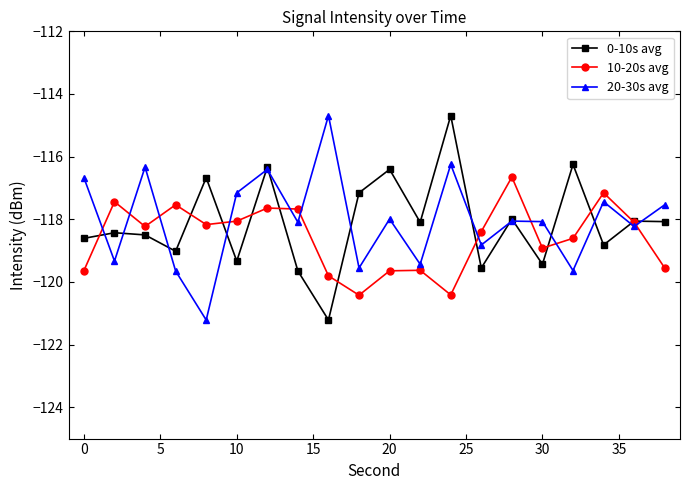

After their last crossing, which series has the higher values: 20-30s avg or 0-10s avg?

20-30s avg